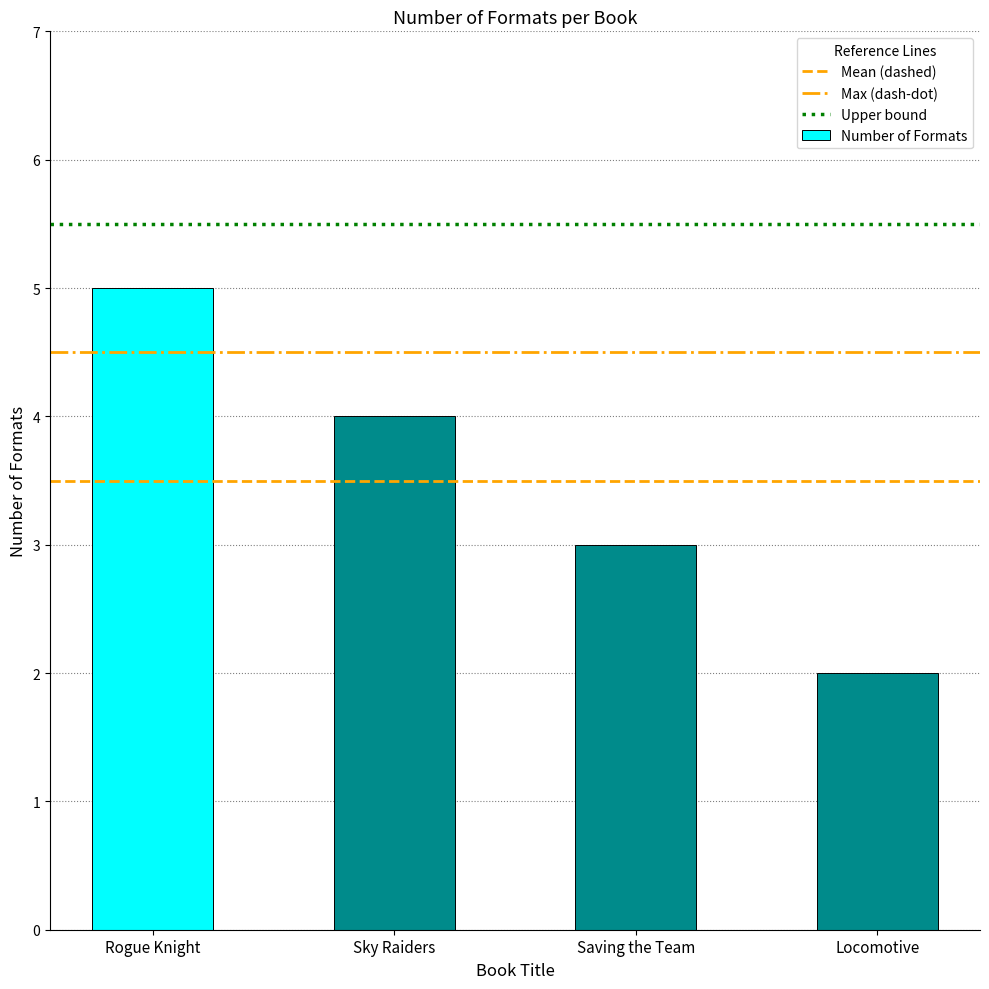

The value at Rogue Knight is 9. True or false?

False